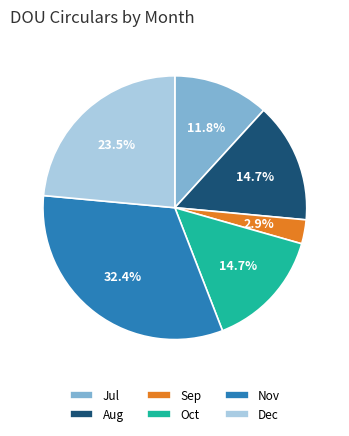

To the nearest percent, what portion does Nov represent?

32%